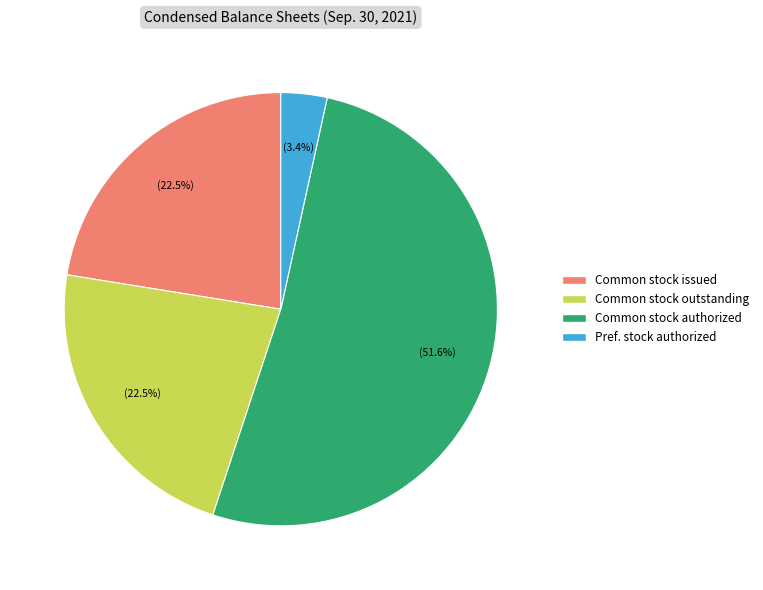

Is there a majority slice in this chart?

Yes